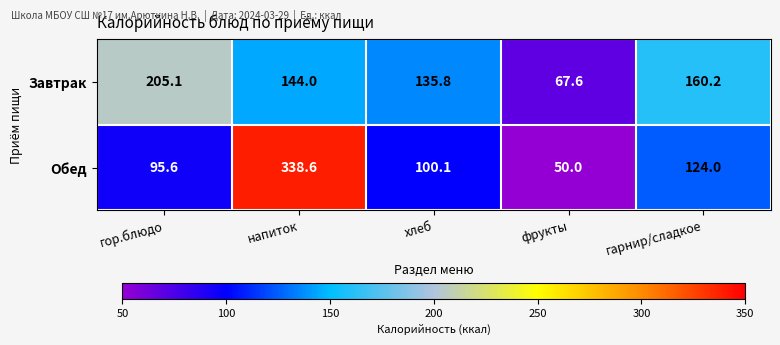

Which label corresponds to the largest value in the chart?

напиток